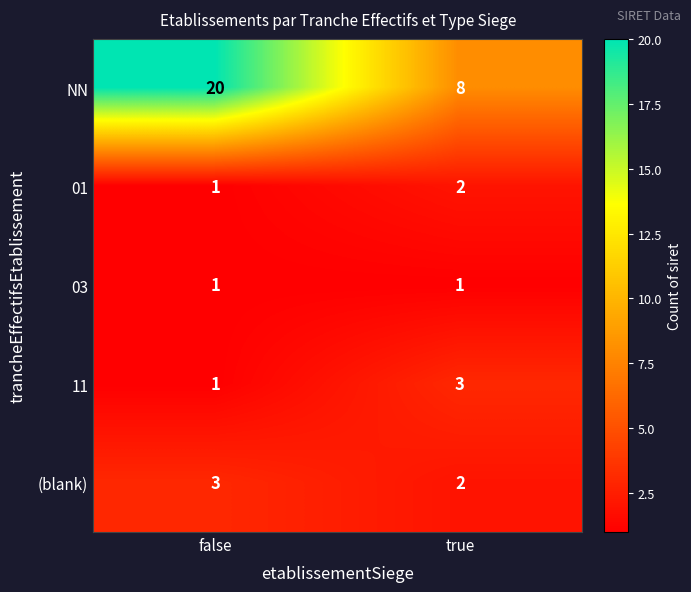

What is the total value across all series at false?

26